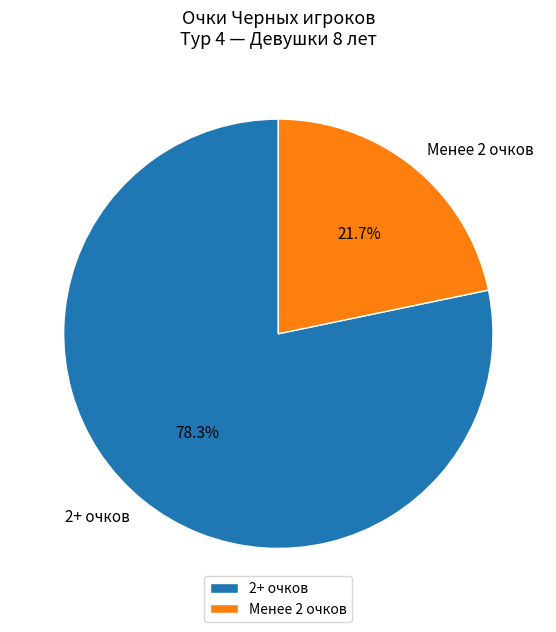

To the nearest percent, what is the difference between the largest and smallest slice percentages?

57%